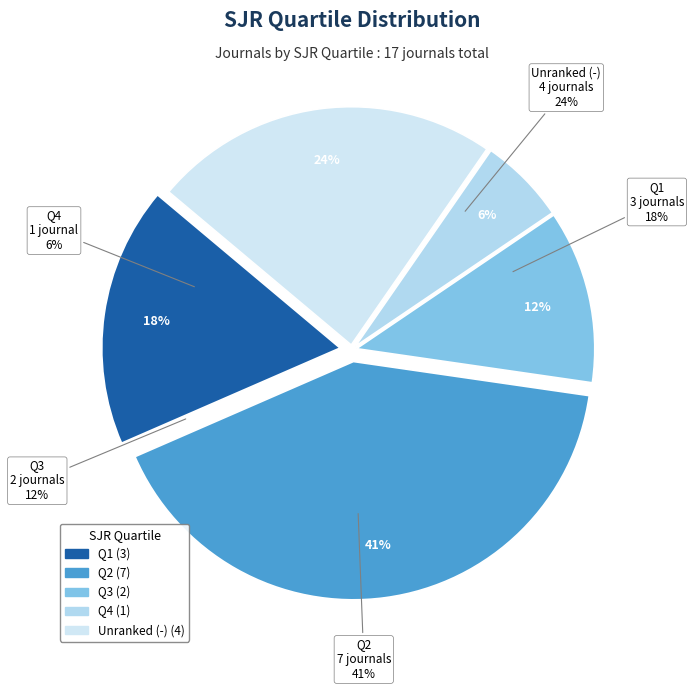

Which slice is the smallest?

Q4